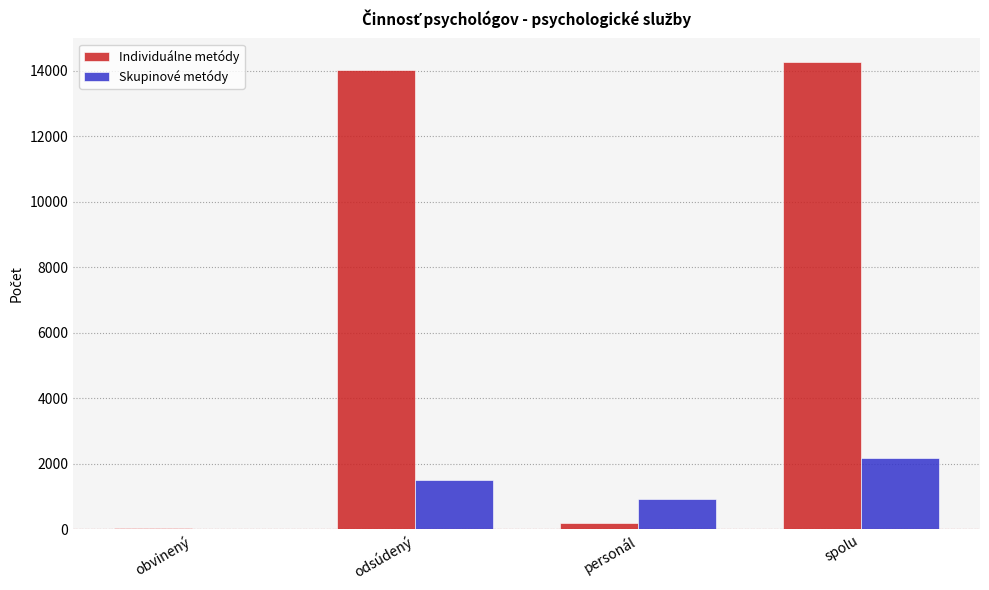

What is the sum of all Skupinové metódy values?

4602